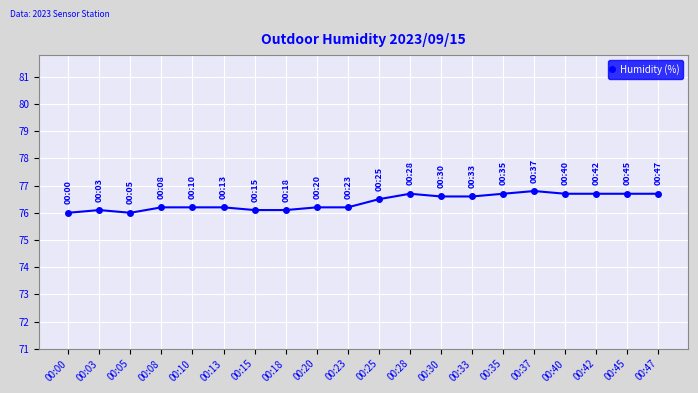

What is the smallest value displayed?

76.0